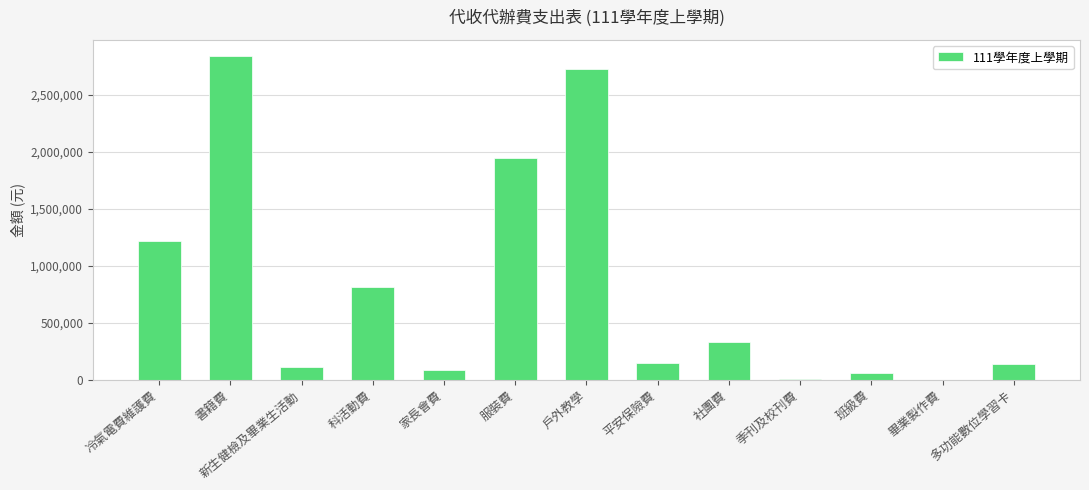

What is the greatest value displayed?

2842298